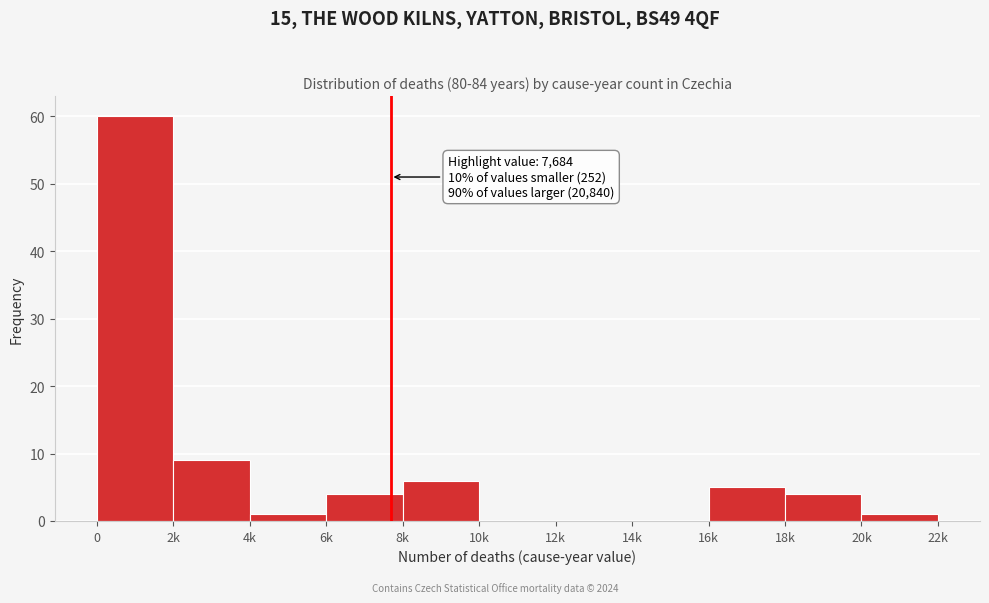

Reading left to right, extract all data points from this chart.

0=60	2k=9	4k=1	6k=4	8k=6	10k=0	12k=0	14k=0	16k=5	18k=4	20k=1